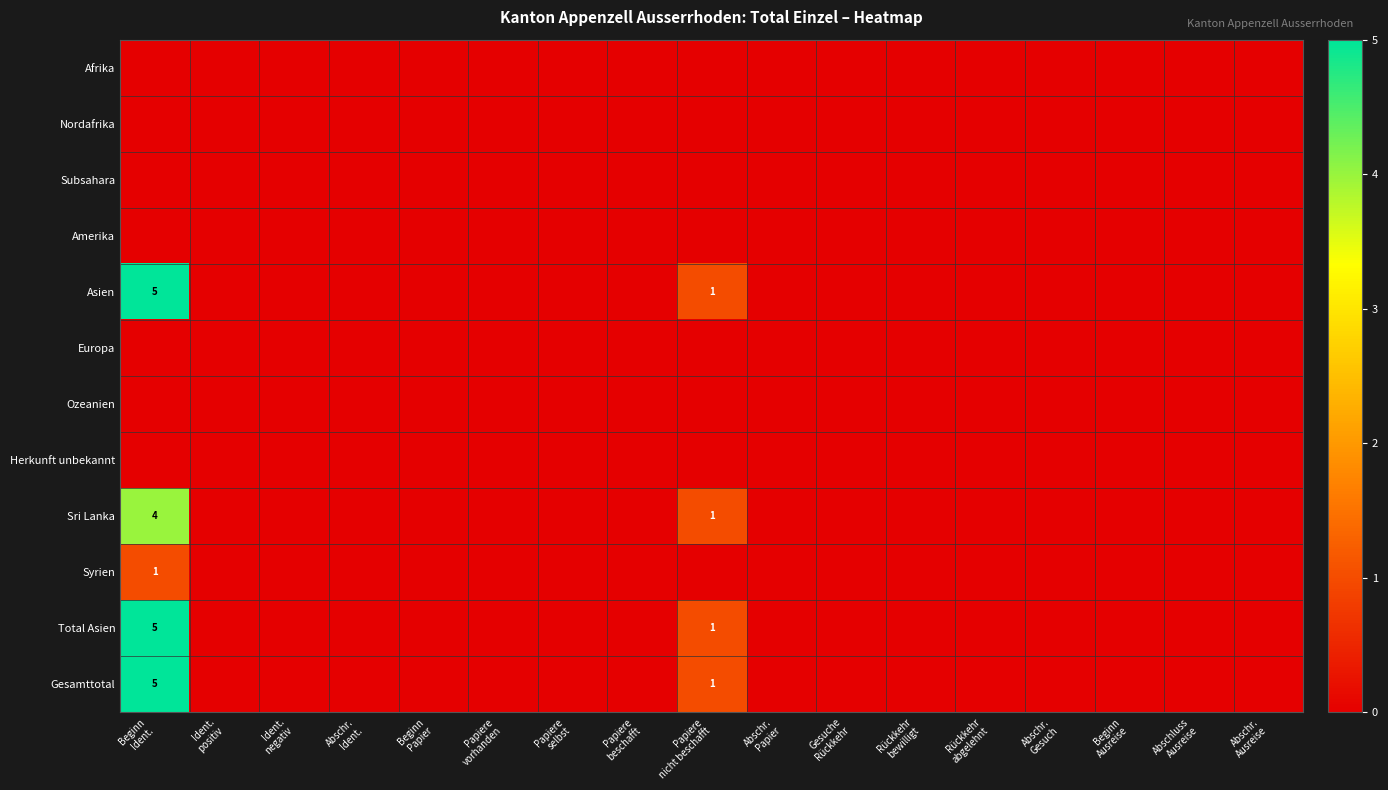

What is the maximum value shown in the chart?

5